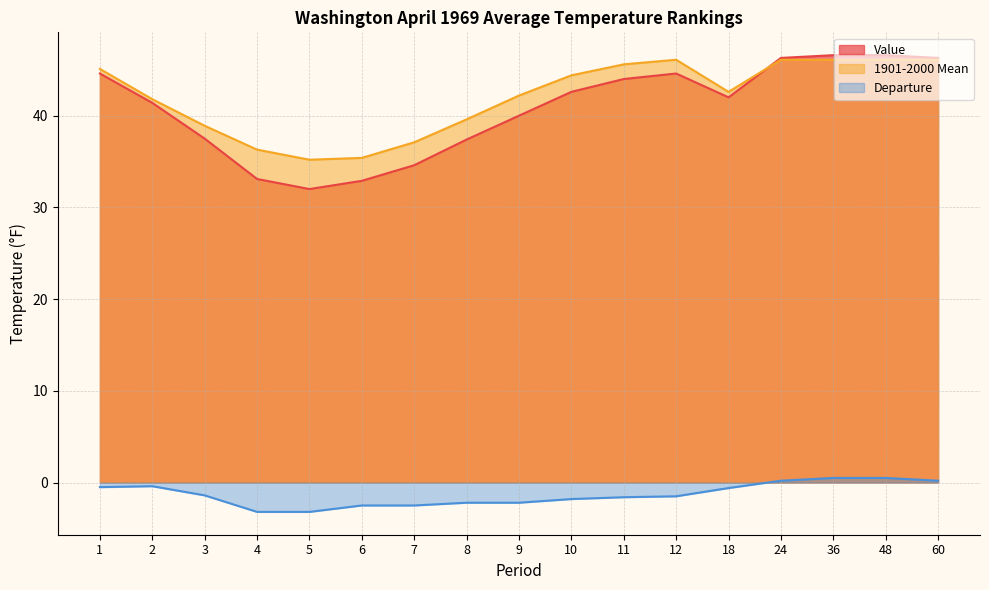

Does the chart display data point markers on the line(s)?

No